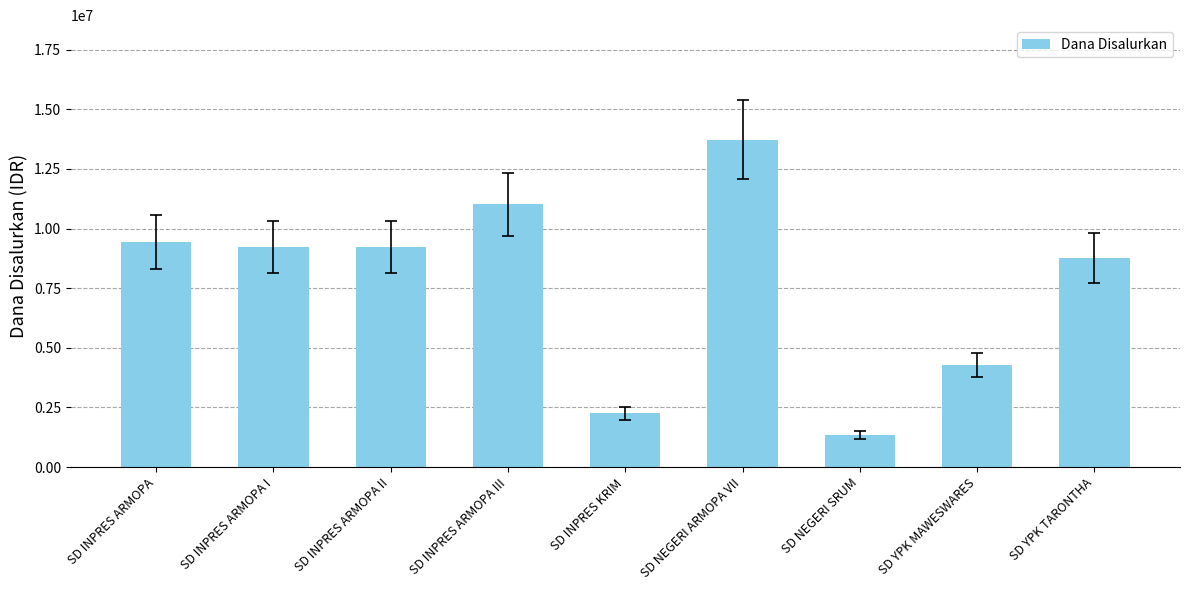

Is it true that the value at SD NEGERI SRUM is 1350000?

True